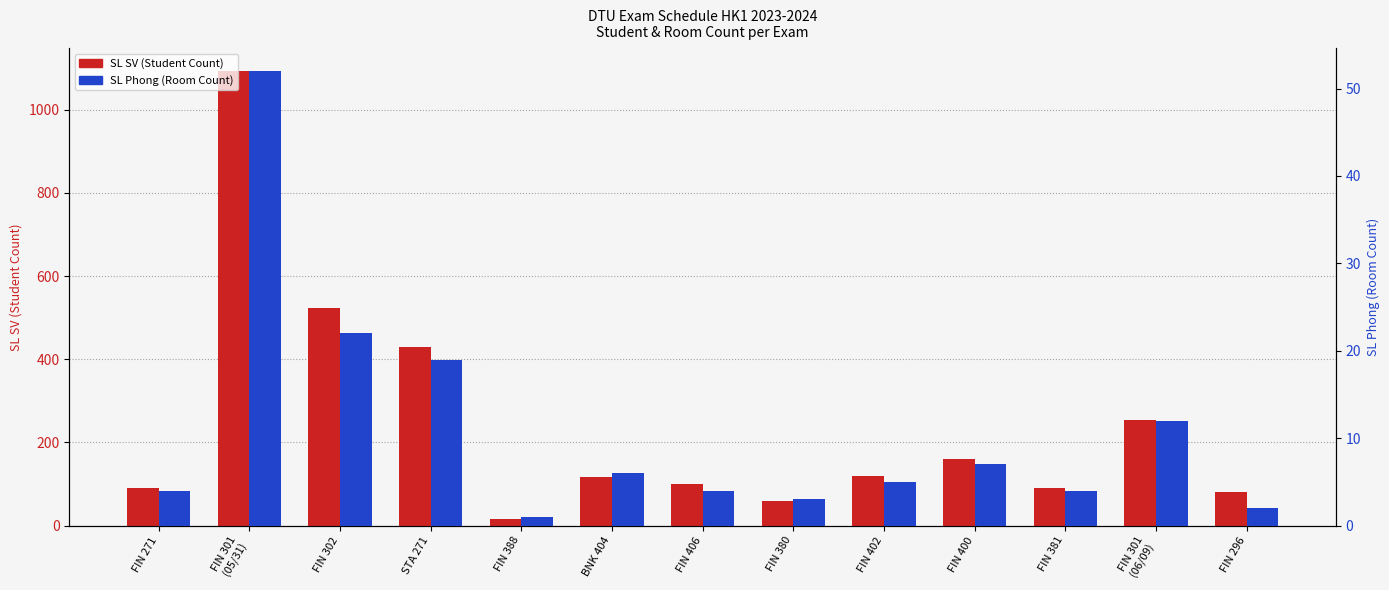

What is the difference between the highest and lowest values at FIN 380?

55